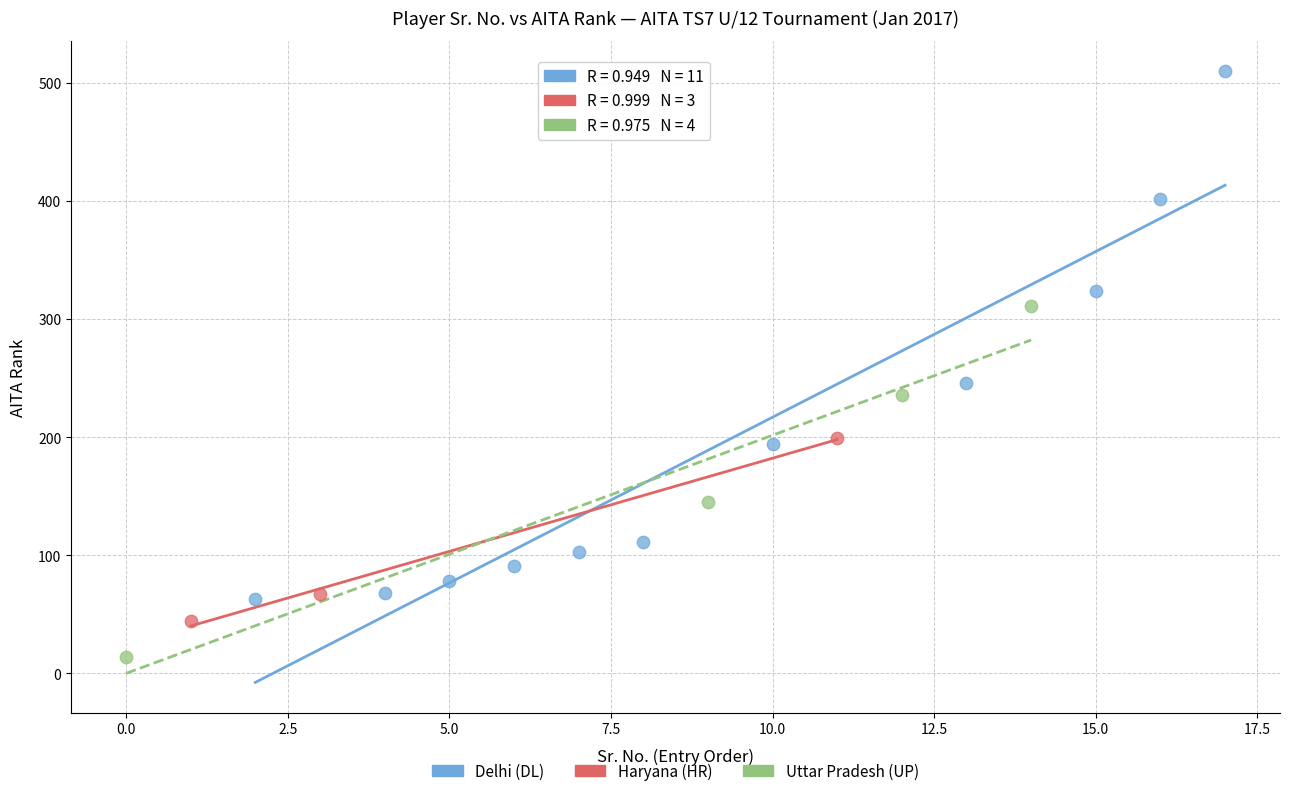

Which series has the widest spread of Y values?

Delhi (DL)